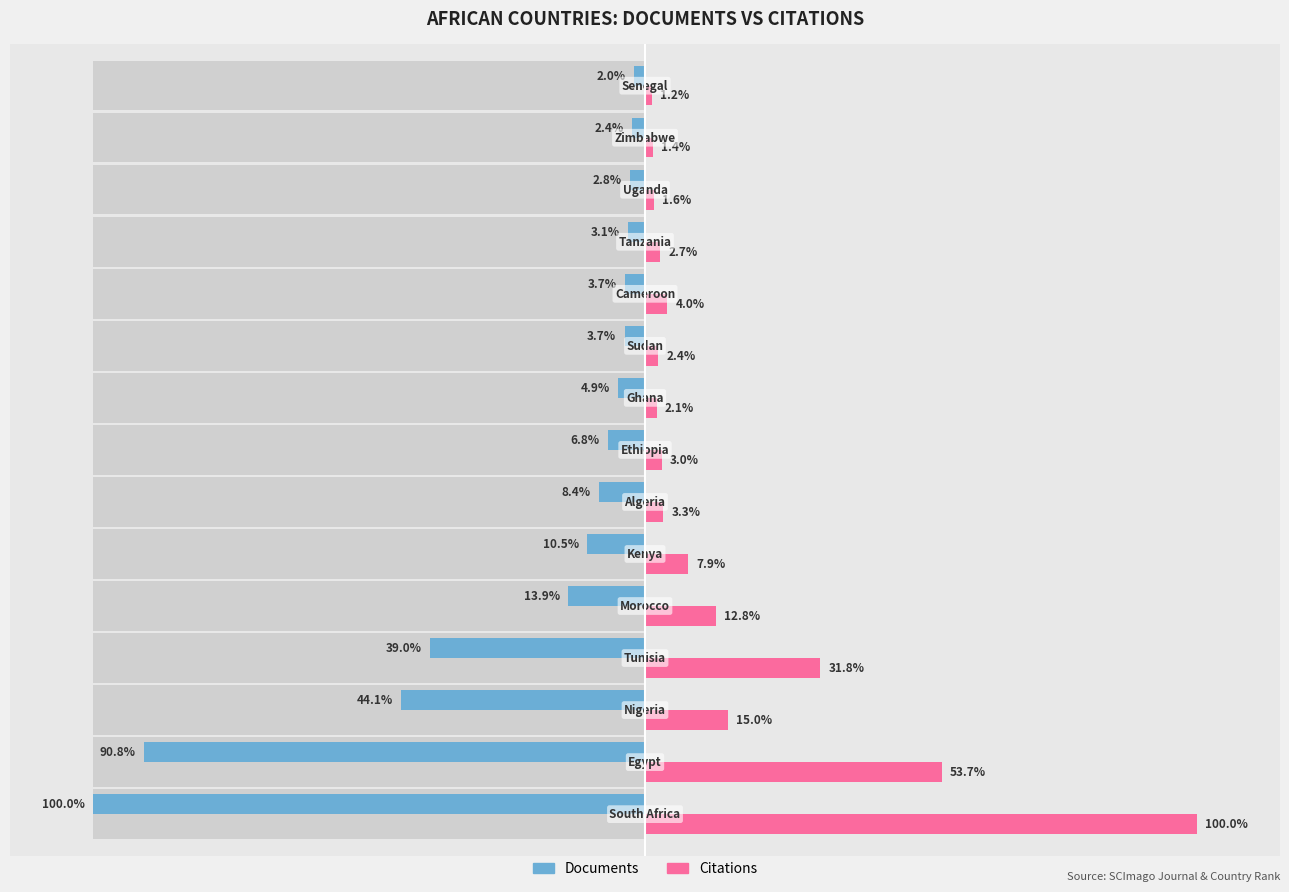

Which series changed the most between 10 and 11?

Citations